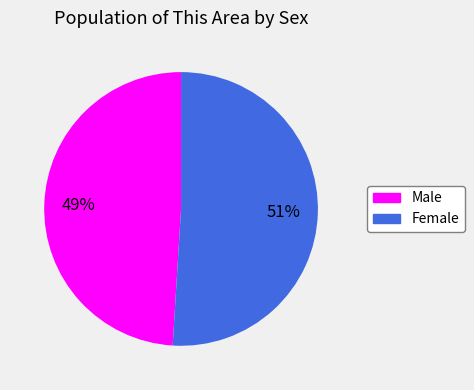

Which category has the smallest portion of the pie?

Male